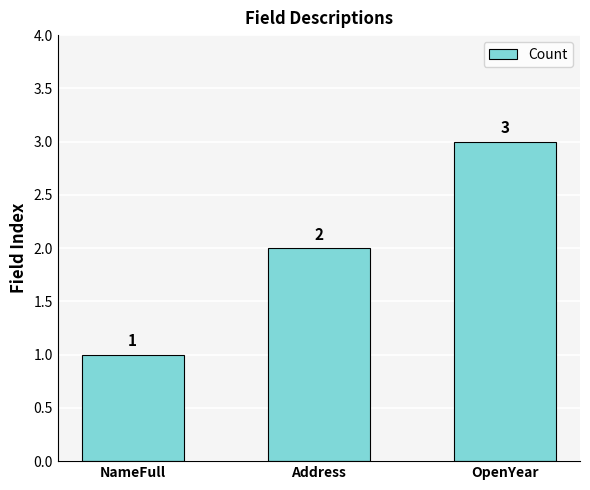

Count the number of categories in the chart.

3